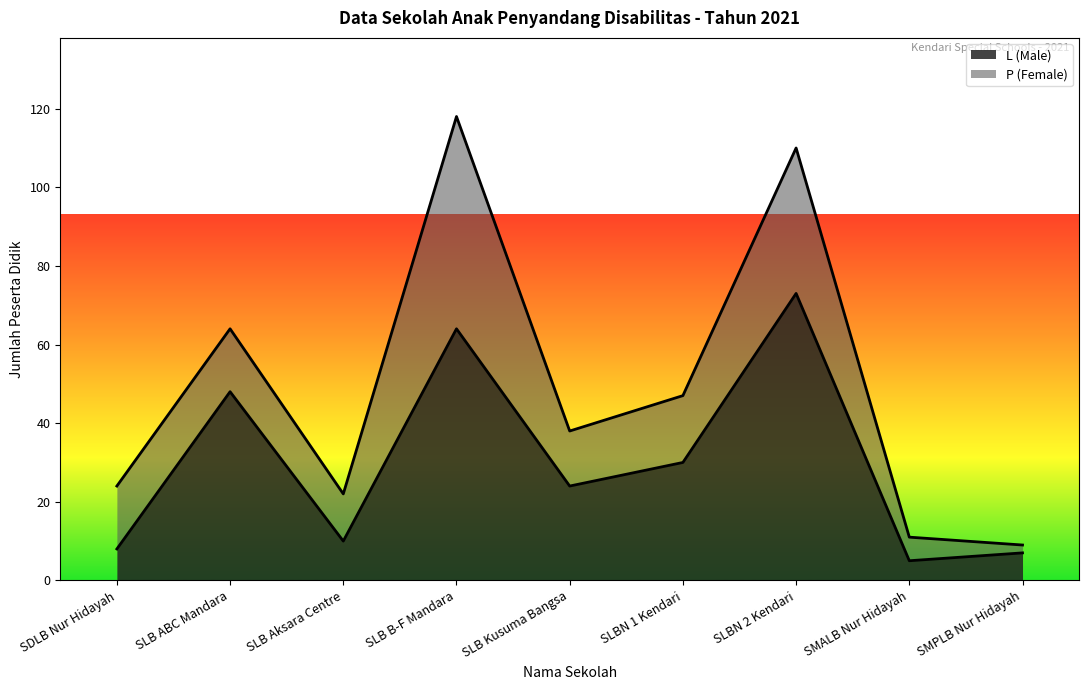

True or false: the data shows 9 at SMPLB Nur Hidayah.

False